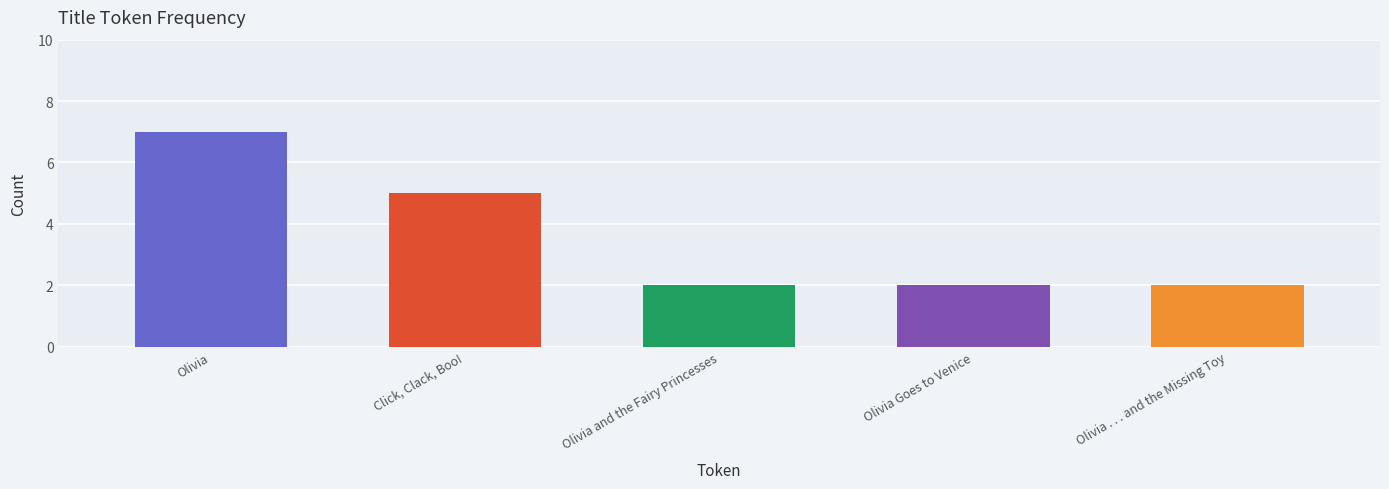

What is the smallest value displayed?

2